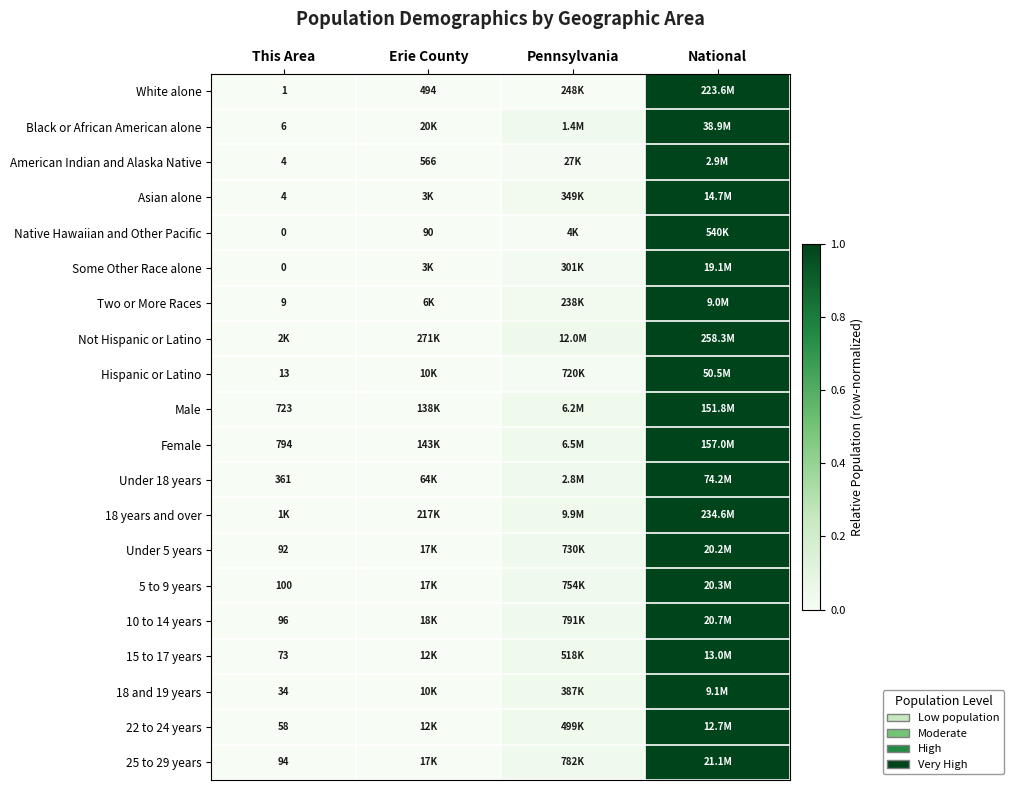

Is the value of 22 to 24 years at This Area greater than the value of Asian alone at This Area?

Yes